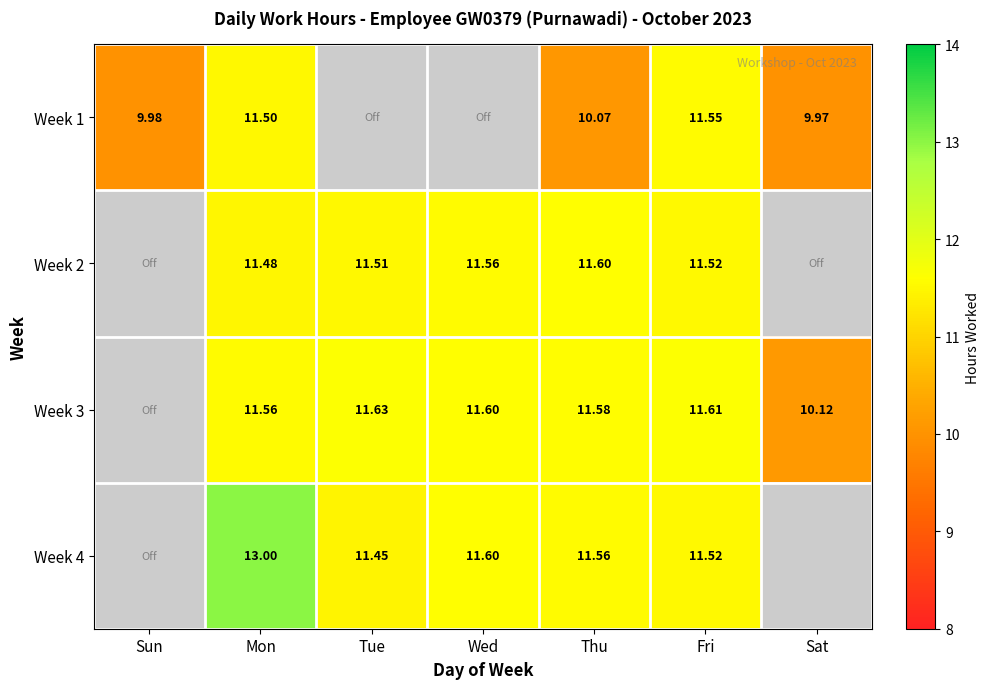

Is the value of Week 3 at Thu greater than the value of Week 2 at Mon?

Yes